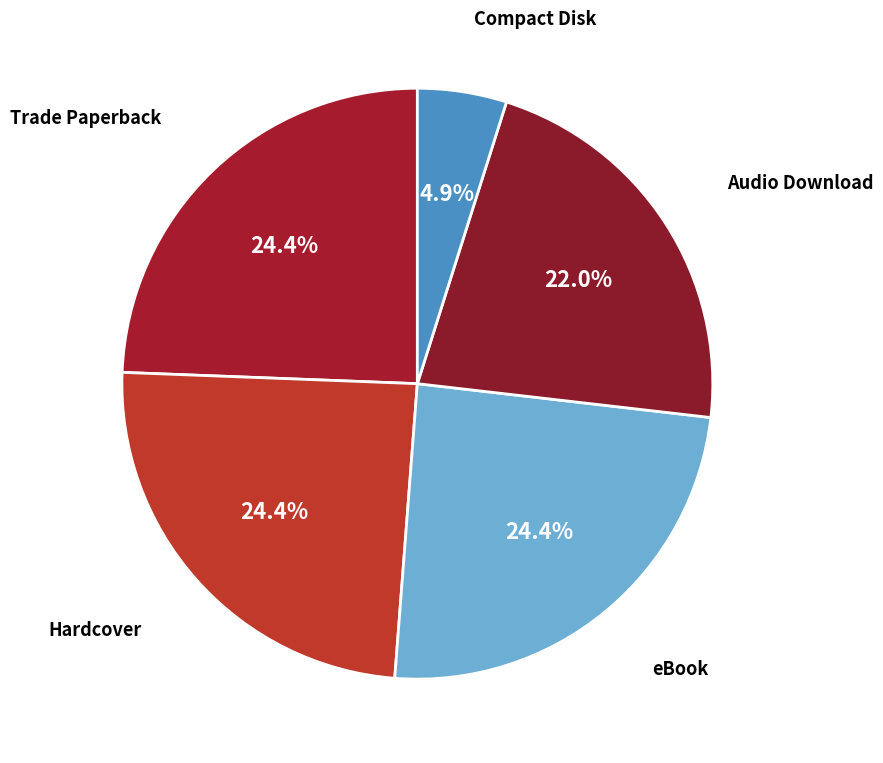

Count the number of slices in the pie.

5